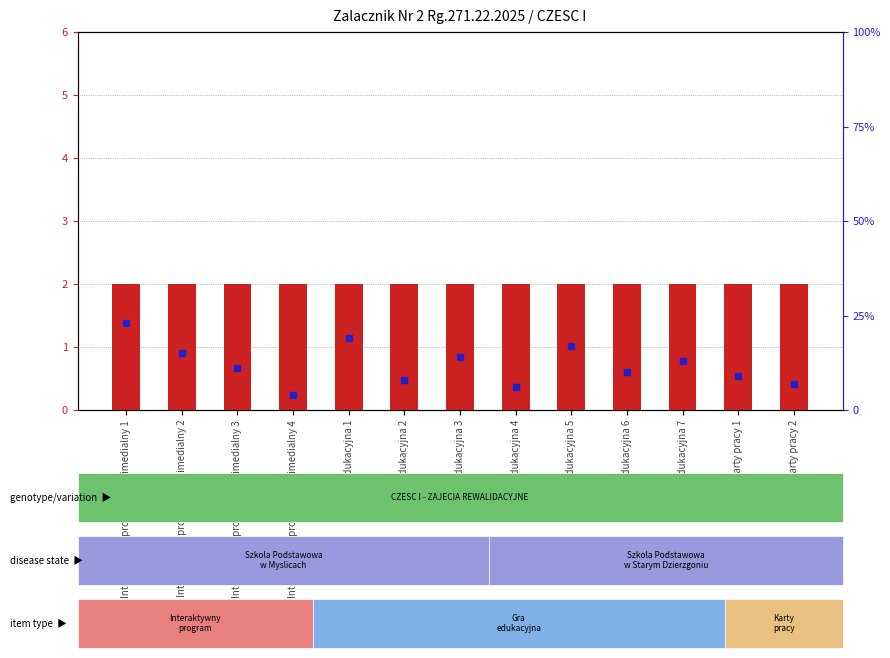

What is the total value across all series at Karty pracy 1?

11